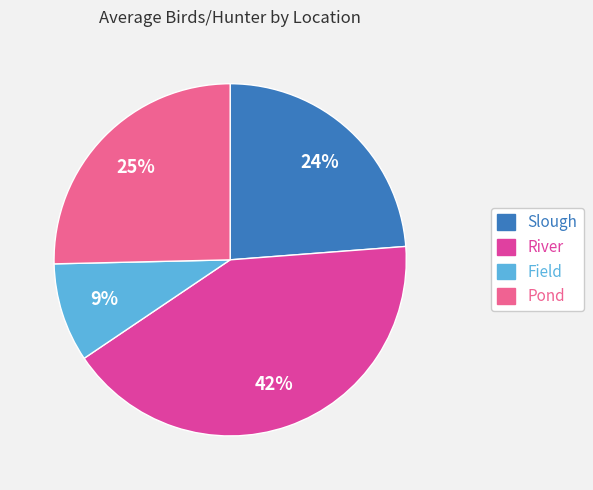

How many segments does this pie chart have?

4